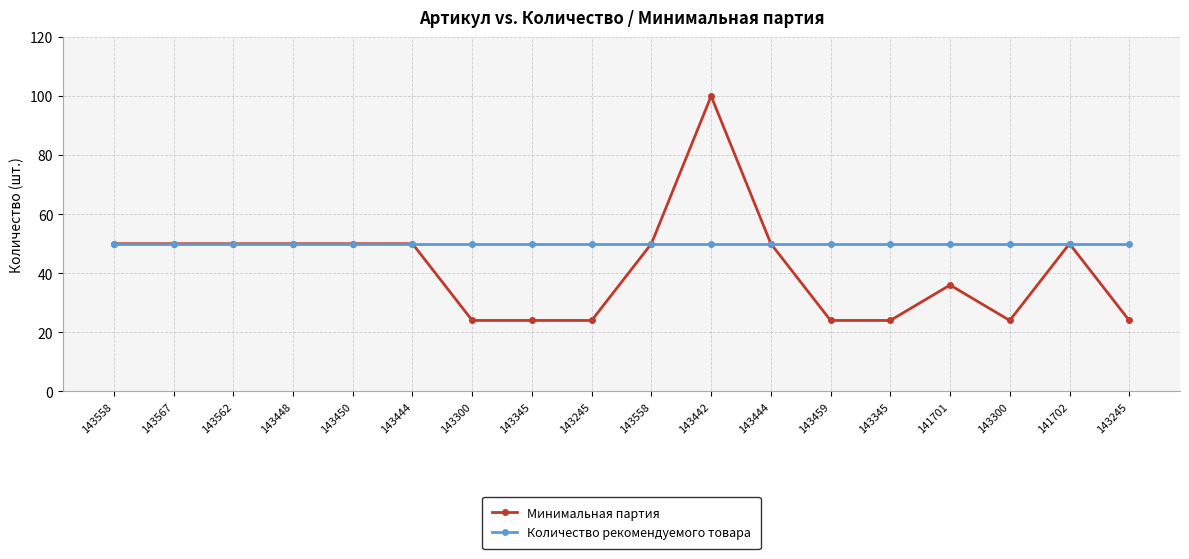

What are all the series names shown in the legend?

Минимальная партия, Количество рекомендуемого товара